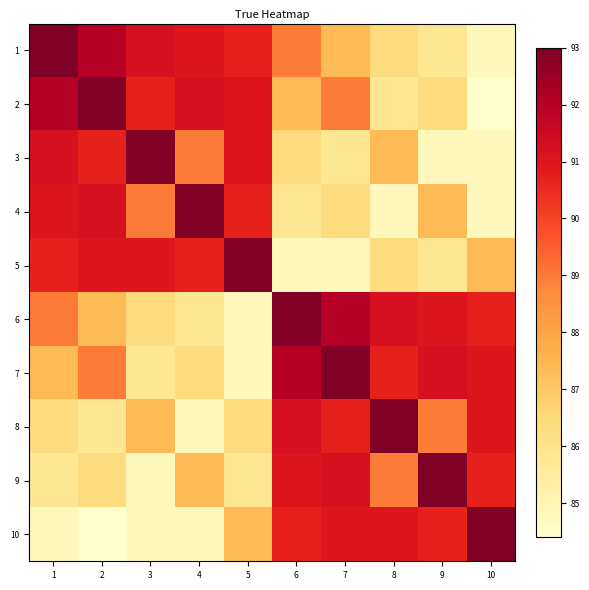

How many distinct data groups are displayed?

10